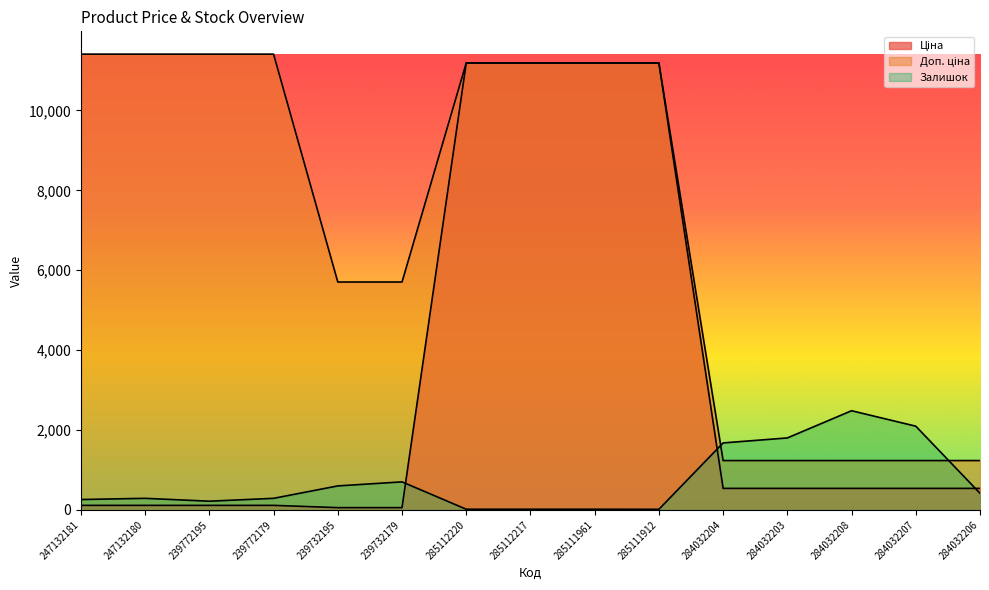

How many data points in Ціна are above 539?

4